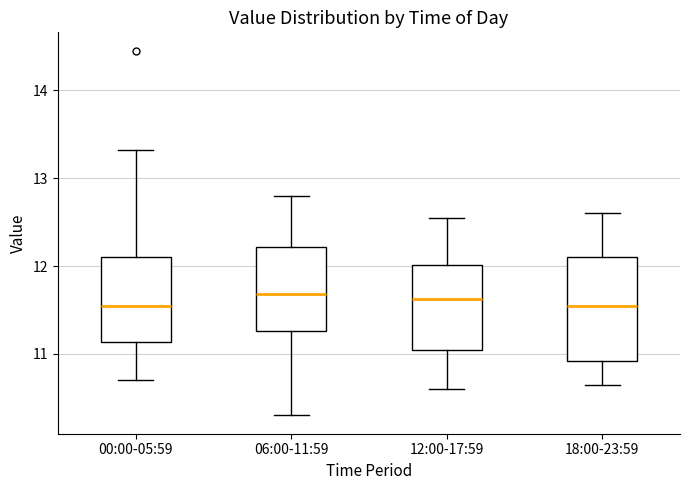

Reading left to right, read every box against the y-axis: the position of its median line, the range the box covers, and the ends of its whiskers. The values are not printed on the chart, so give them approximately, as read against the axis.

00:00-05:59: median 11.6, box 11.1 to 12.1, whiskers 10.7 to 13.3
06:00-11:59: median 11.7, box 11.3 to 12.2, whiskers 10.3 to 12.8
12:00-17:59: median 11.6, box 11.1 to 12.0, whiskers 10.6 to 12.6
18:00-23:59: median 11.6, box 10.9 to 12.1, whiskers 10.7 to 12.6